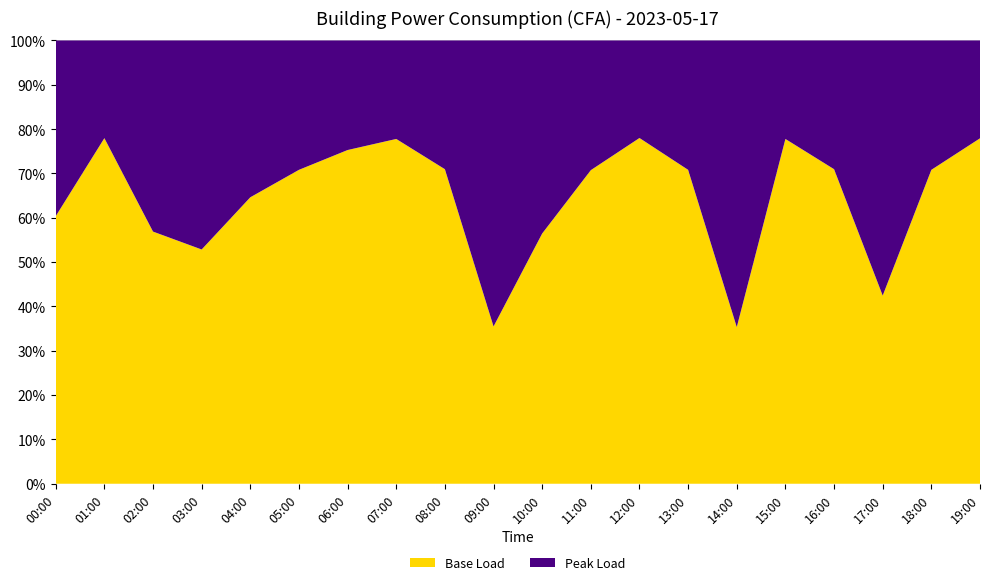

Reading left to right, transcribe all the data shown in this chart.

197.0	254.4	185.6	172.4	210.9	231.1	245.7	253.8	231.6	115.8	184.2	230.9	254.5	231.1	115.3	253.8	231.6	138.5	231.1	254.3